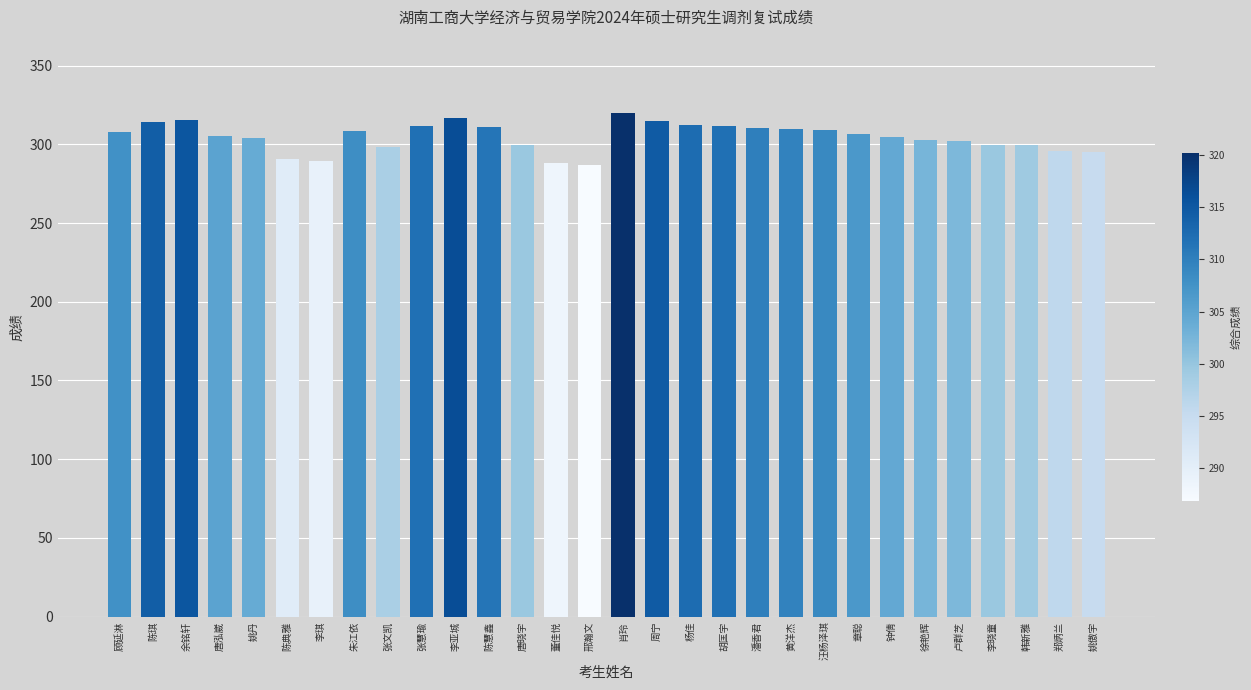

Is it true that the value at 邢瀚文 is 186.2?

False